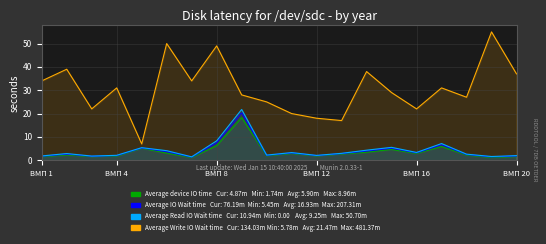

True or false: Average IO Wait time and Average Read IO Wait time cross at least once.

False